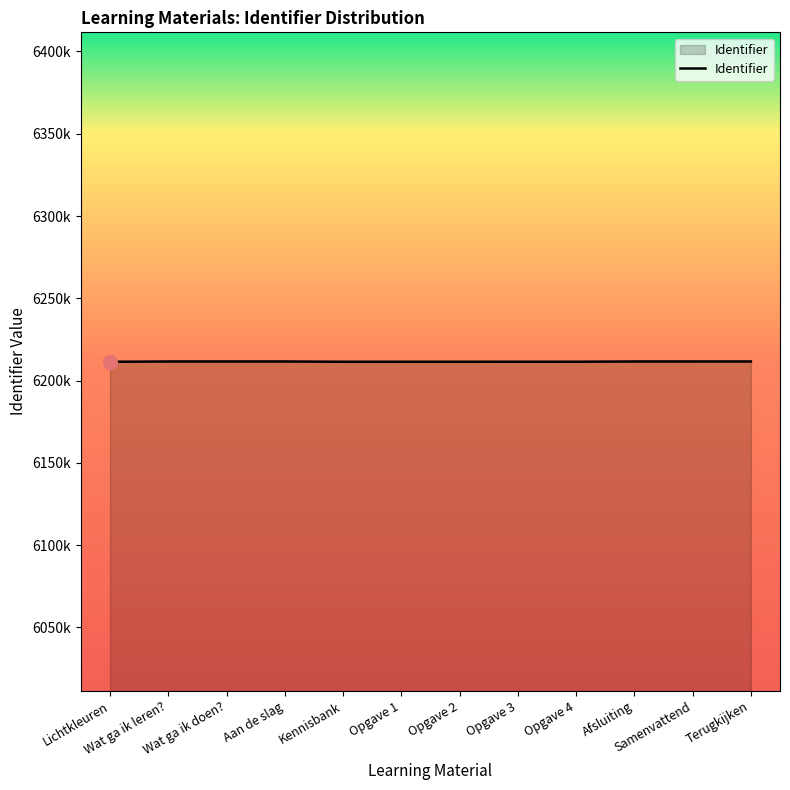

Rank the categories by value from lowest to highest.

Lichtkleuren, Kennisbank, Opgave 1, Opgave 2, Opgave 3, Opgave 4, Wat ga ik leren?, Wat ga ik doen?, Aan de slag, Afsluiting, Samenvattend, Terugkijken